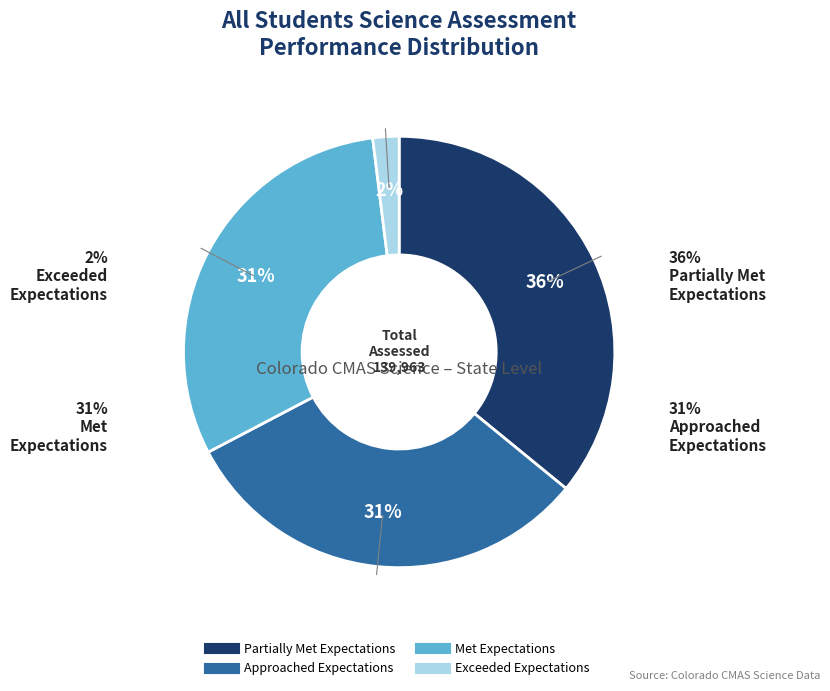

How many slices are in this pie chart?

4